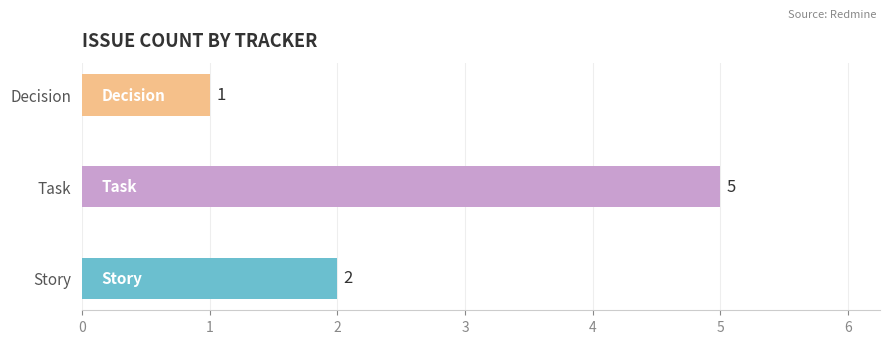

List the labels in order of value, smallest first.

Decision, Story, Task